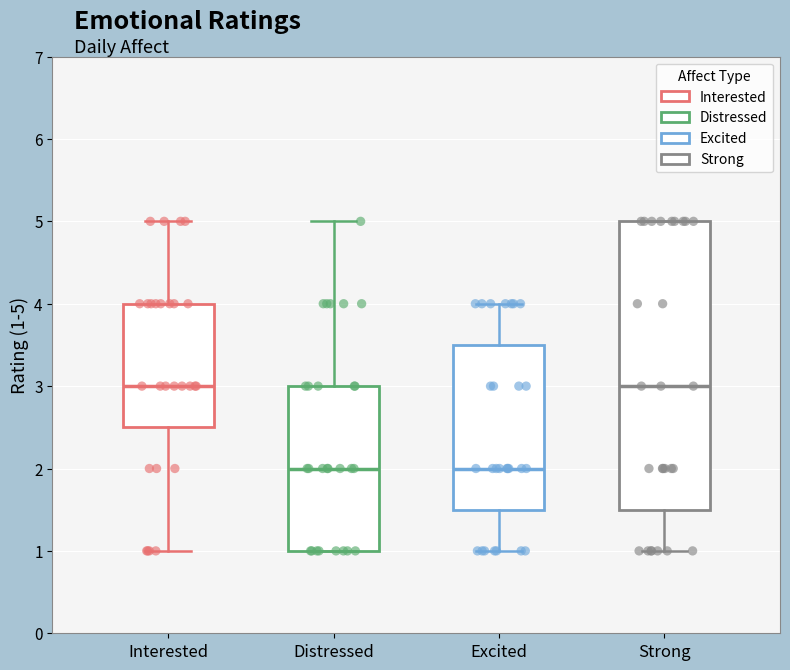

Where does the median line of the box for Distressed sit on the y-axis? The values are not printed on the chart, so give them approximately, as read against the axis.

2.0